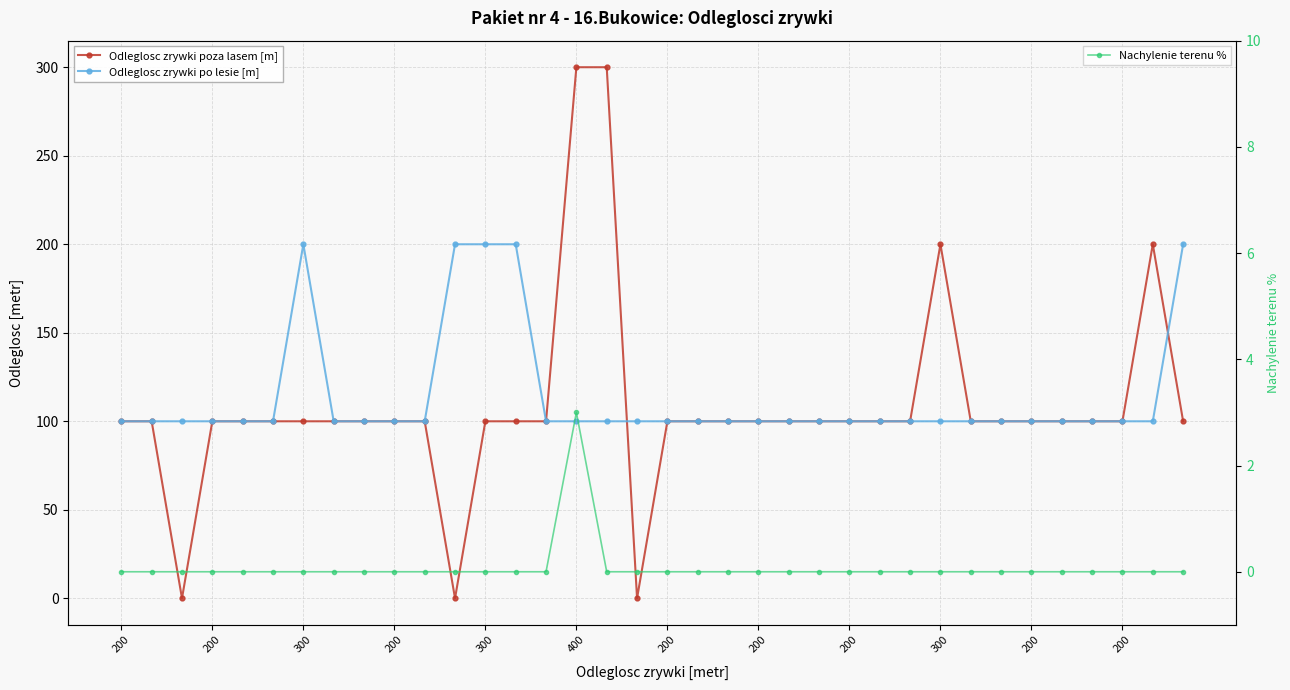

What is the highest value of the Nachylenie terenu % series?

3